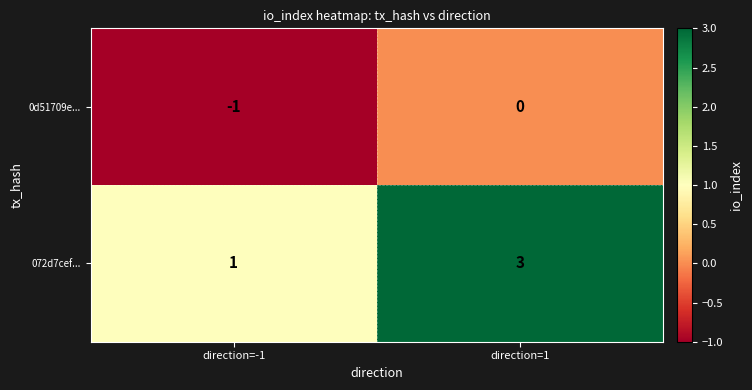

Is the value of 0d51709e... at direction=1 greater than the value of 072d7cef... at direction=1?

No